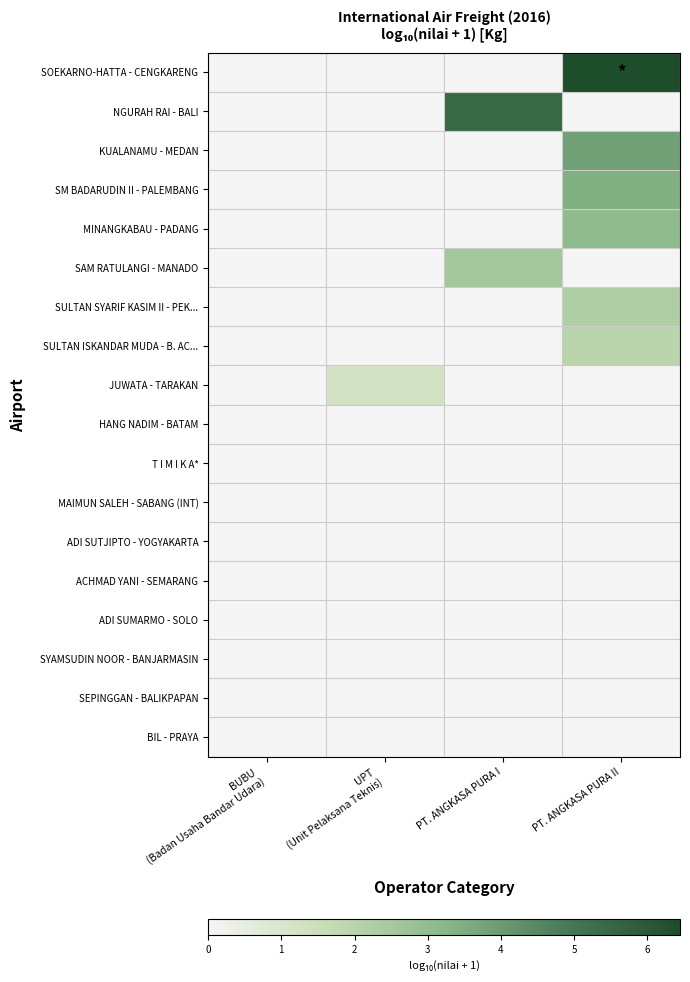

Between PT. ANGKASA PURA I and PT. ANGKASA PURA II, which is larger?

PT. ANGKASA PURA II